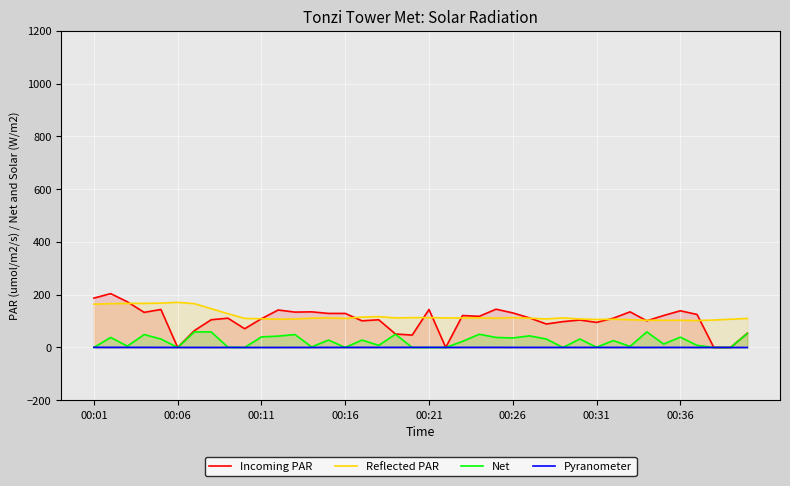

How many distinct data groups are displayed?

4